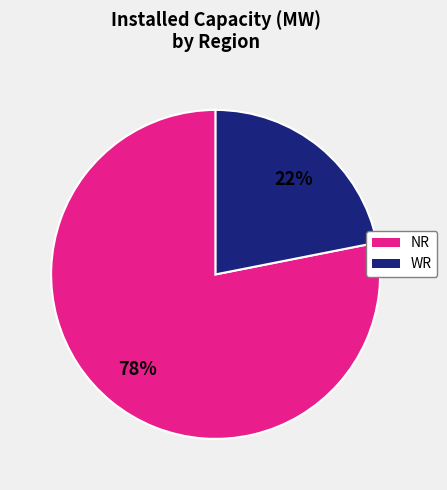

Is there a majority slice in this chart?

Yes